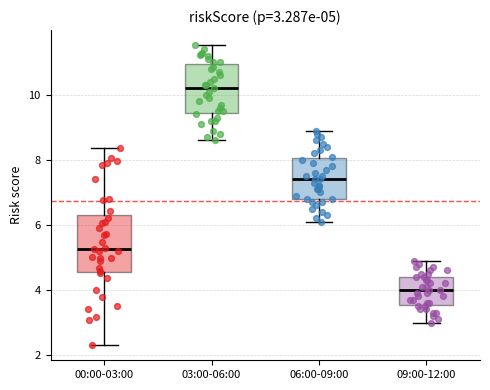

Which box has the highest median line?

03:00-06:00